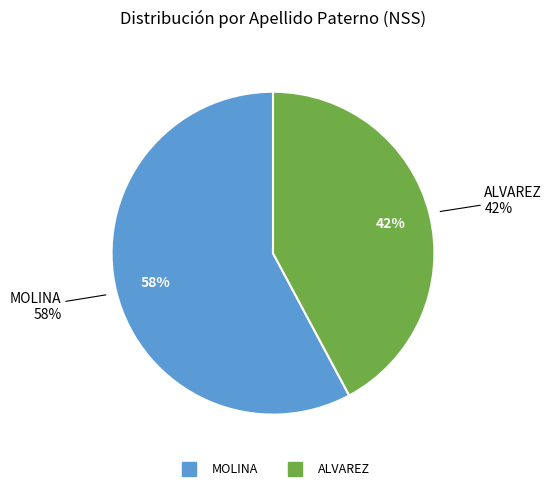

To the nearest percent, what is the average slice percentage?

50%